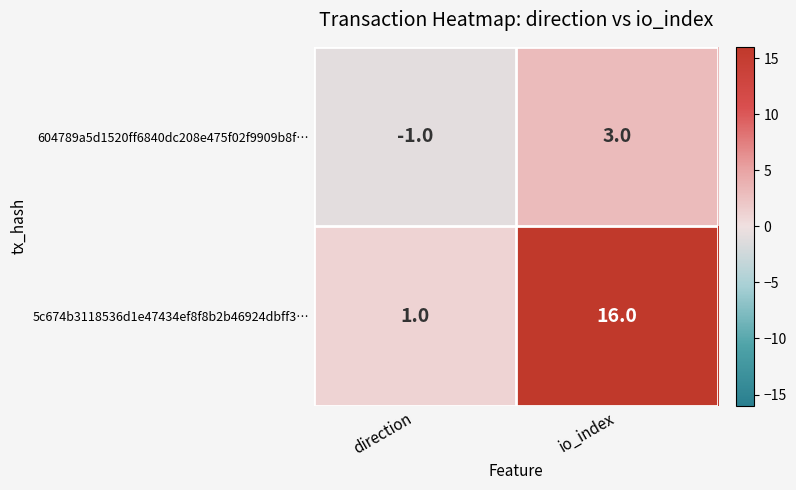

At how many categories does at least one series exceed 0?

2